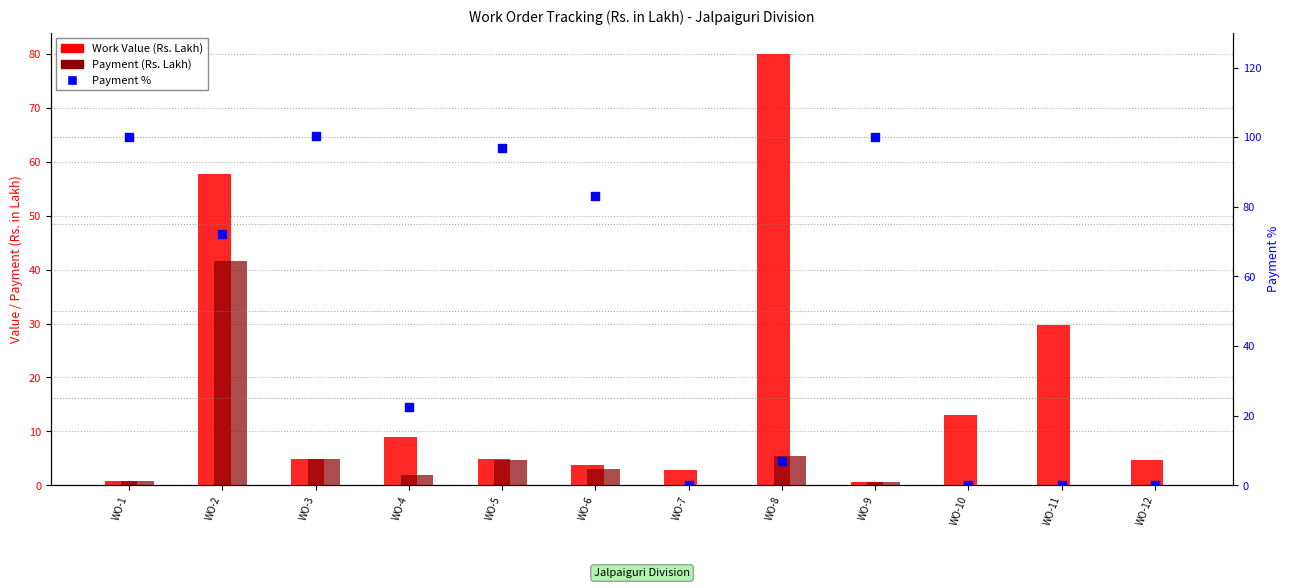

What are all the series names shown in the legend?

Work Value, Payment, Payment %